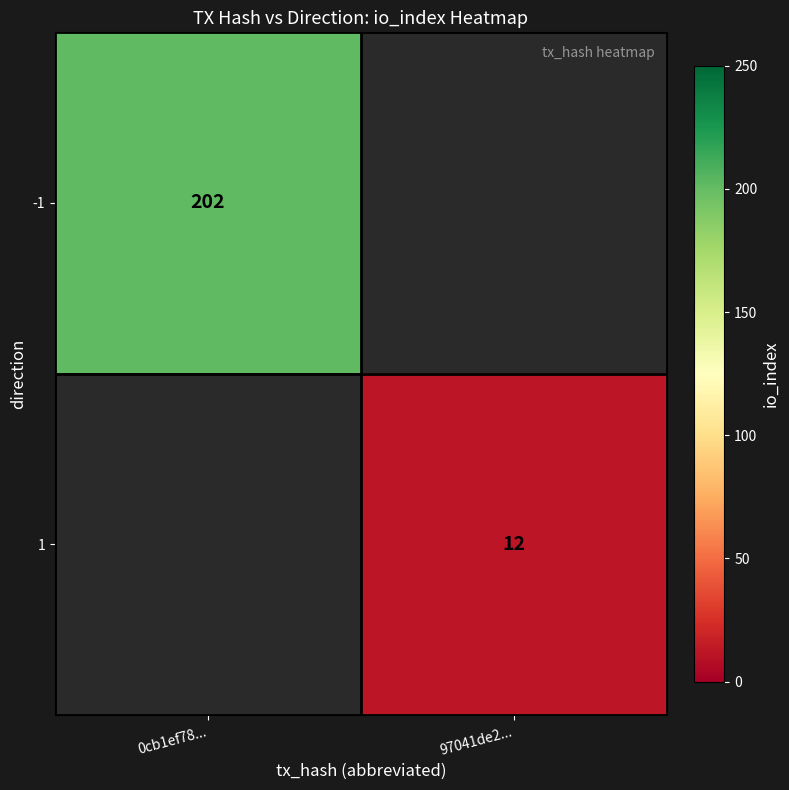

True or false: 1 has a value of 21 at 97041de2....

False